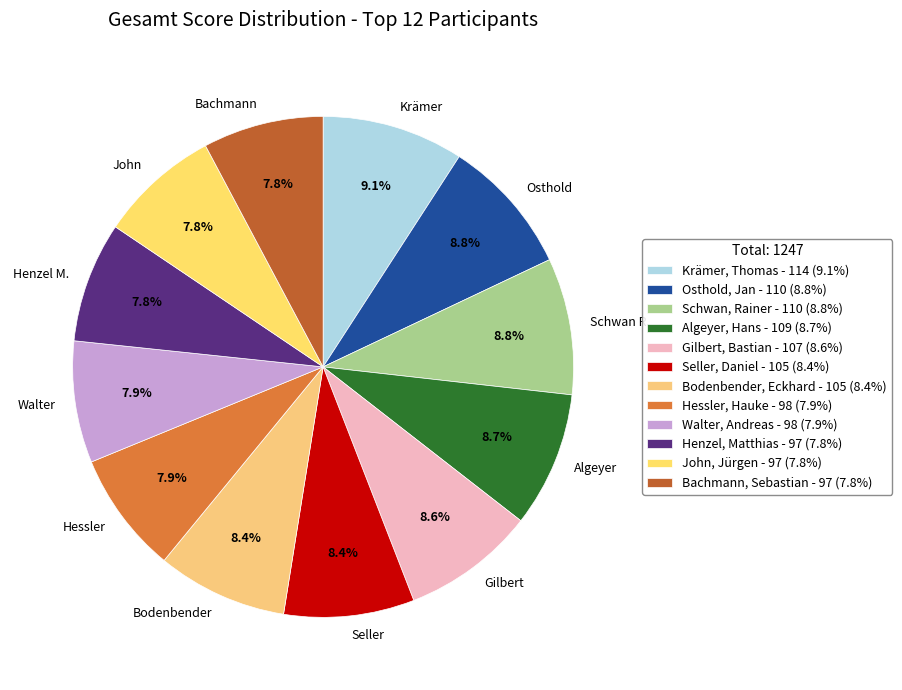

To the nearest percent, what is the difference between the Gilbert, Bastian and Hessler, Hauke slice percentages?

1%